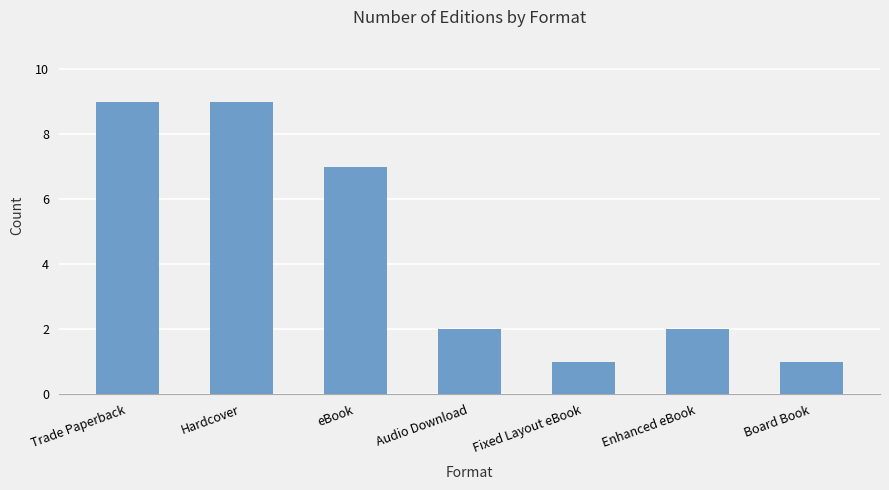

Reading left to right, extract all data points from this chart.

Trade Paperback=9	Hardcover=9	eBook=7	Audio Download=2	Fixed Layout eBook=1	Enhanced eBook=2	Board Book=1